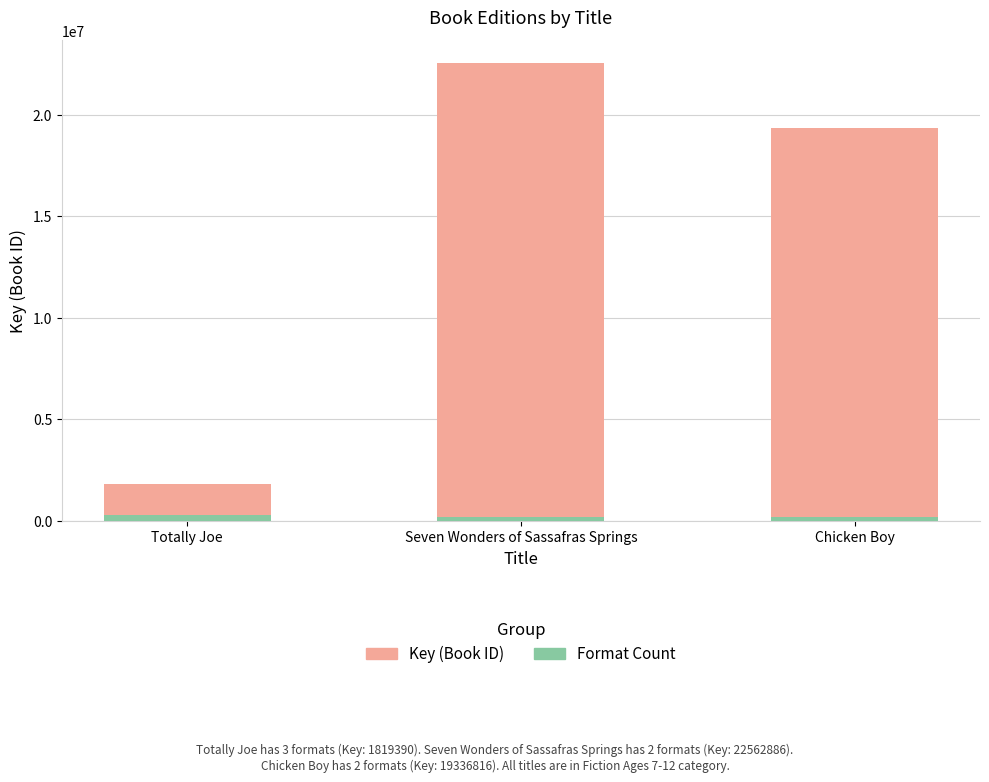

What is the difference between the maximum and minimum values in the Format Count series?

100000